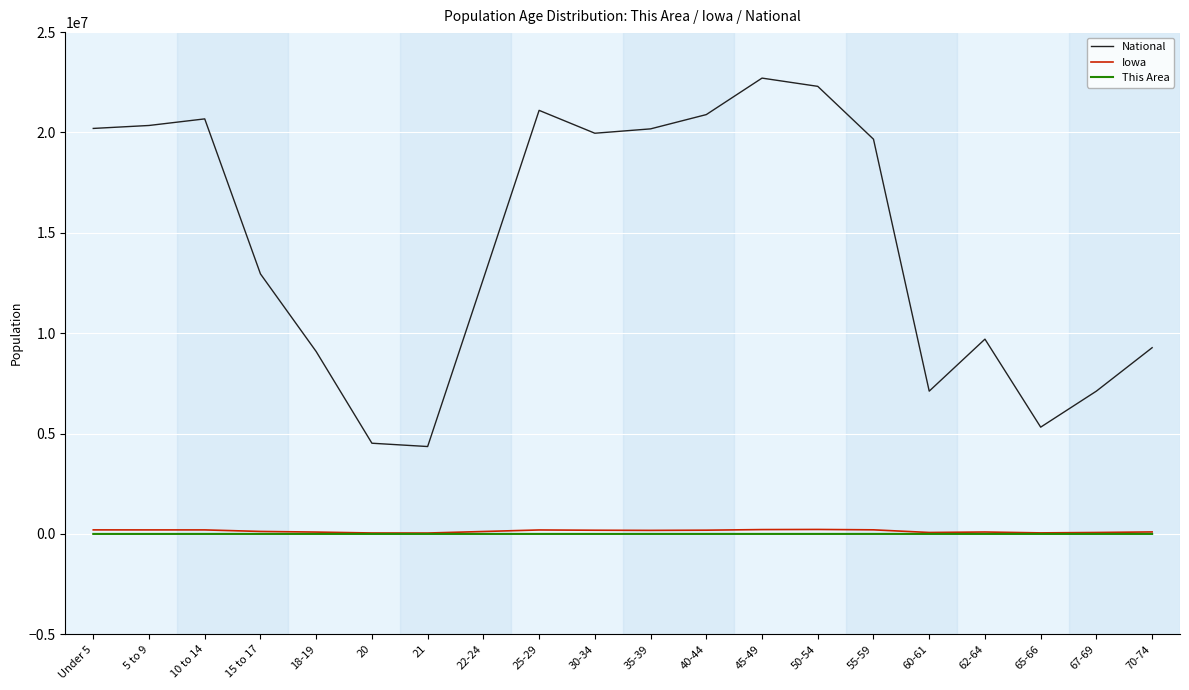

True or false: Iowa and National intersect in this chart.

False